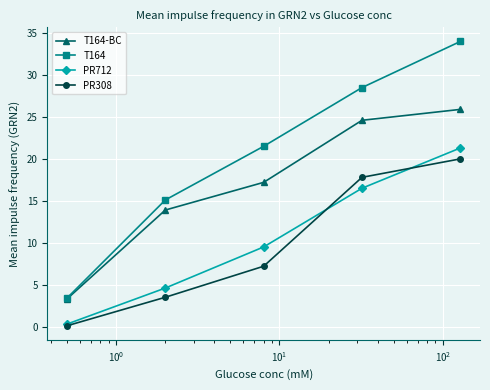

What is the value of the T164-BC point at the 1st from the left?

3.3